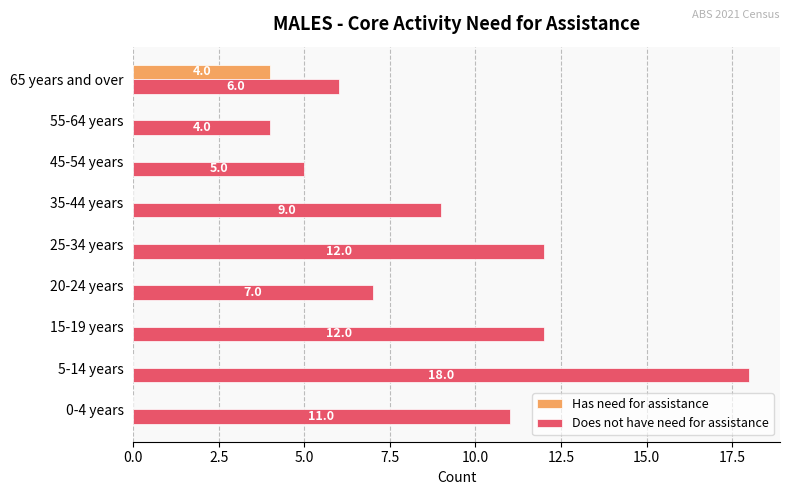

How many Has need for assistance values are between 0 and 1?

8